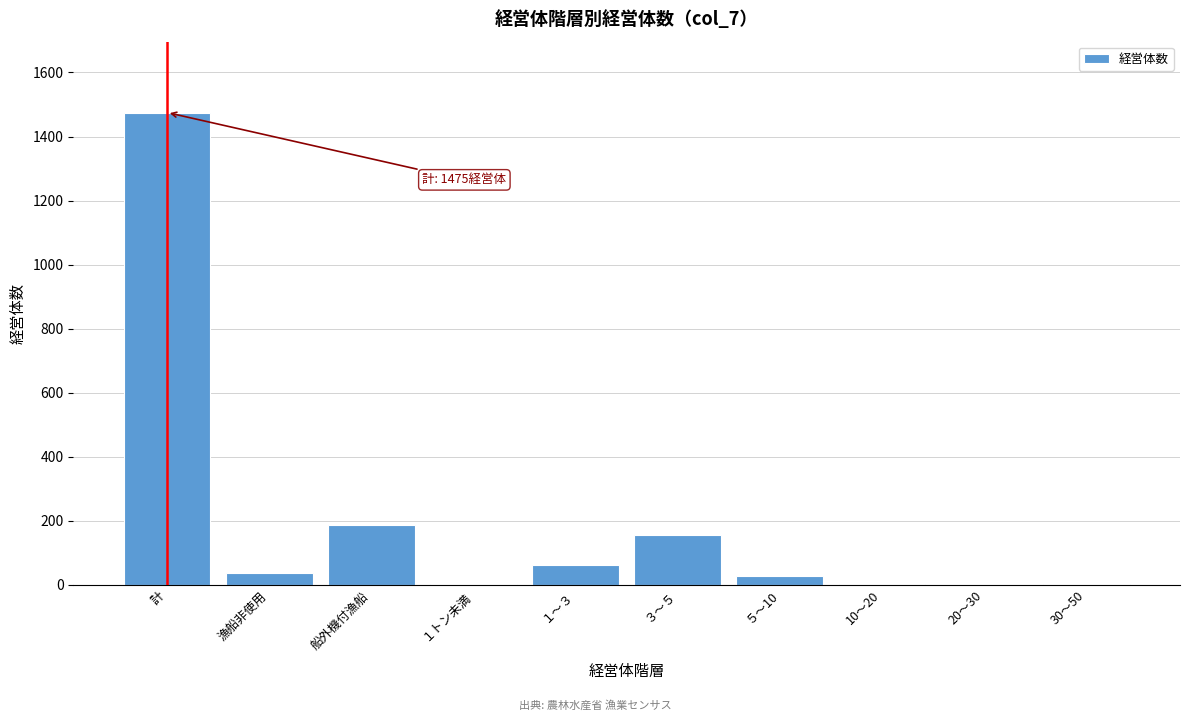

Which category has the highest value across all series?

計